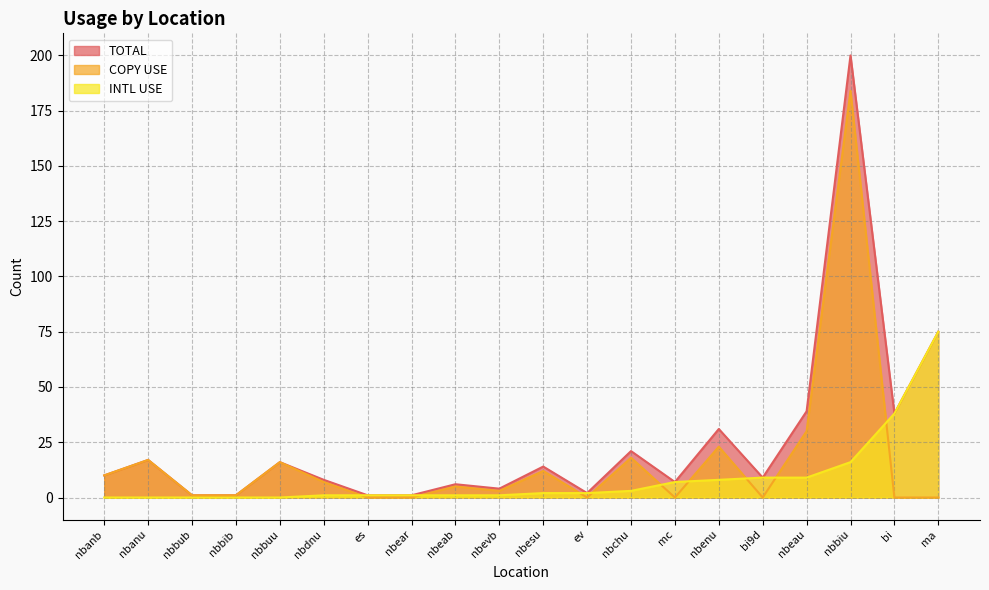

What is the sum of the TOTAL values at nbesu and nbear?

15